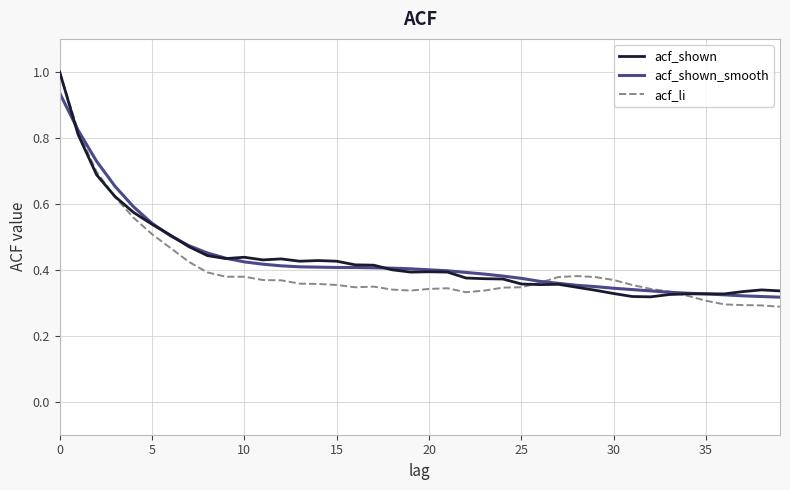

What is the highest value of the acf_li series?

1.0